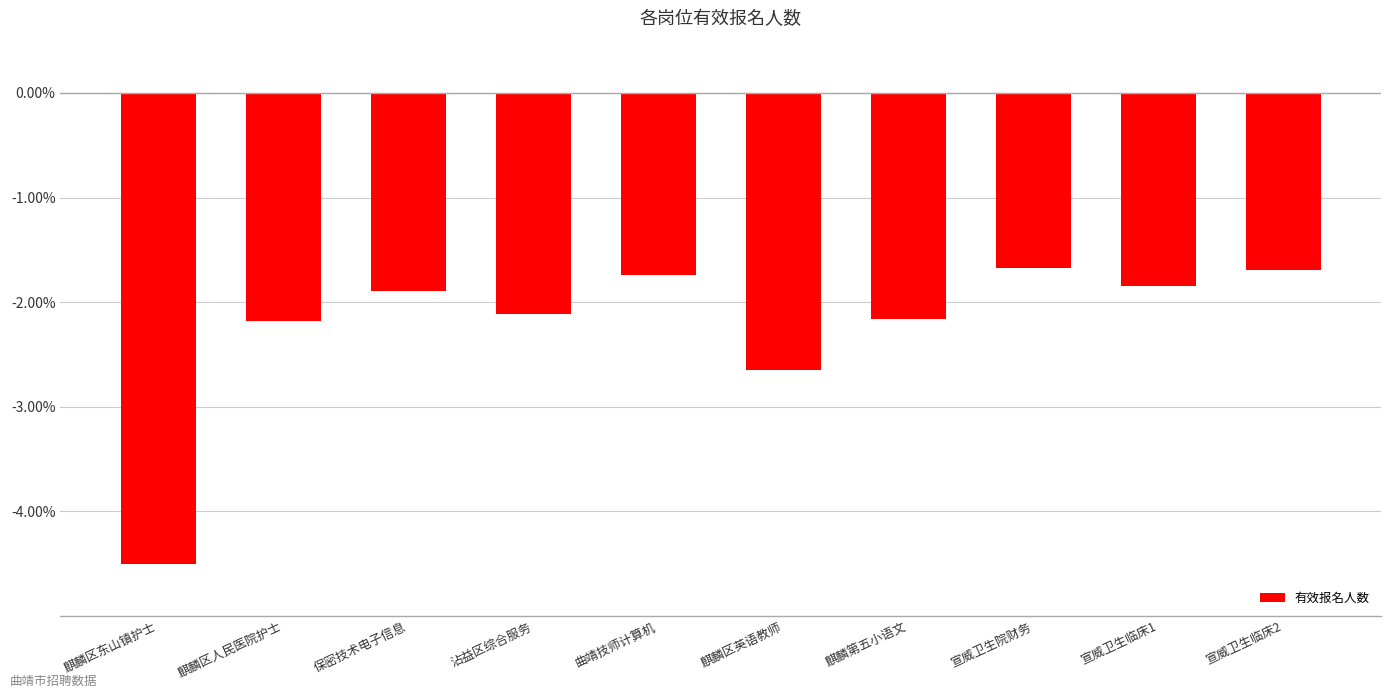

What is the smallest value displayed?

-4.5